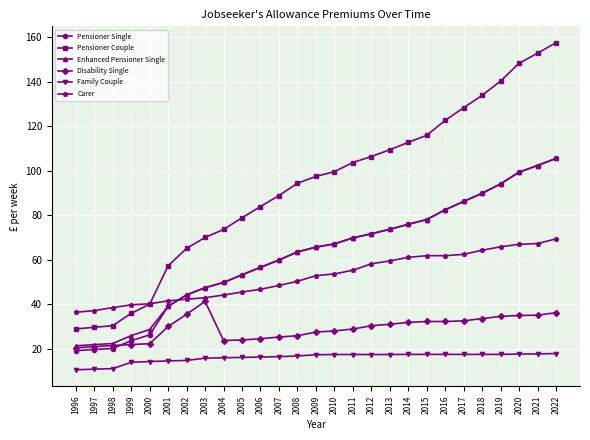

Which series changed the most between 1999 and 2001?

Pensioner Couple